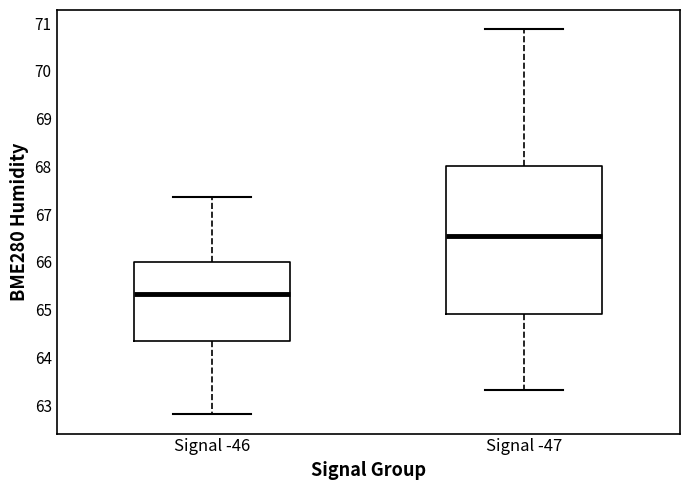

Where is the upper edge of the box for Signal -47 on the y-axis? The values are not printed on the chart, so give them approximately, as read against the axis.

68.0